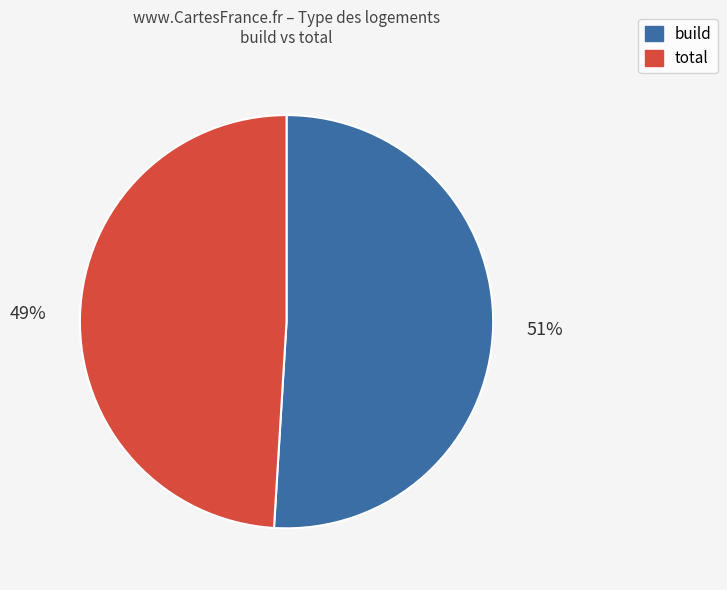

Does build represent more than half of the total?

Yes